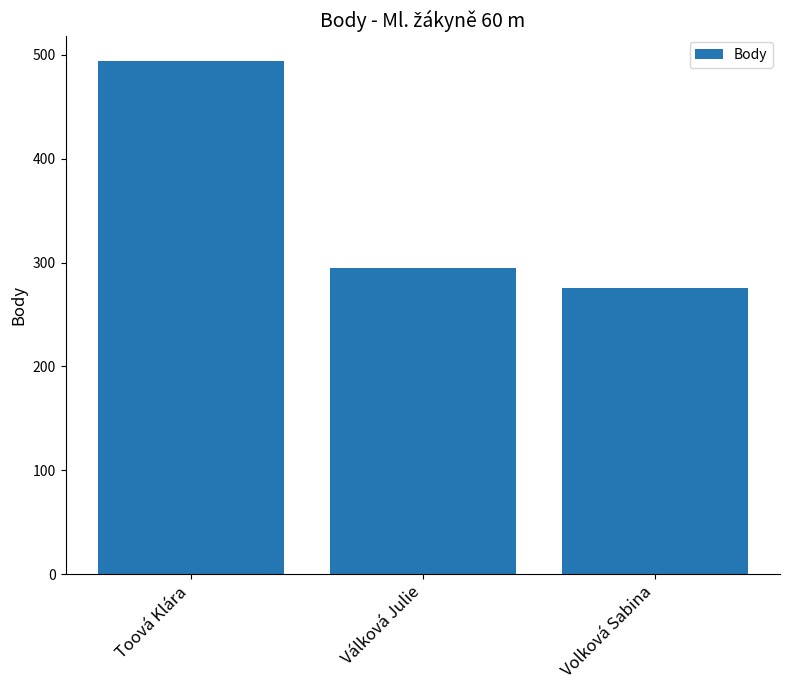

Reading right to left, what are all the values shown in this chart?

Volková Sabina=276	Válková Julie=295	Toová Klára=494